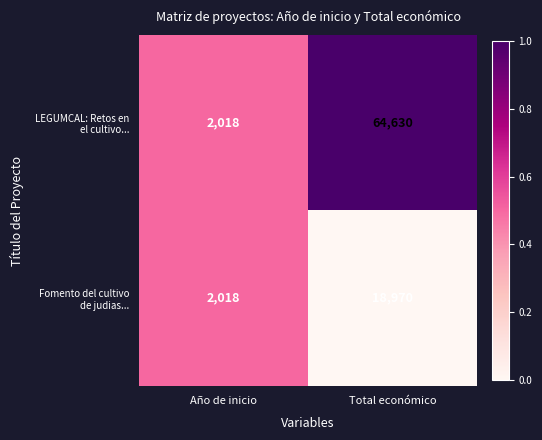

What is the maximum value shown in the chart?

64630